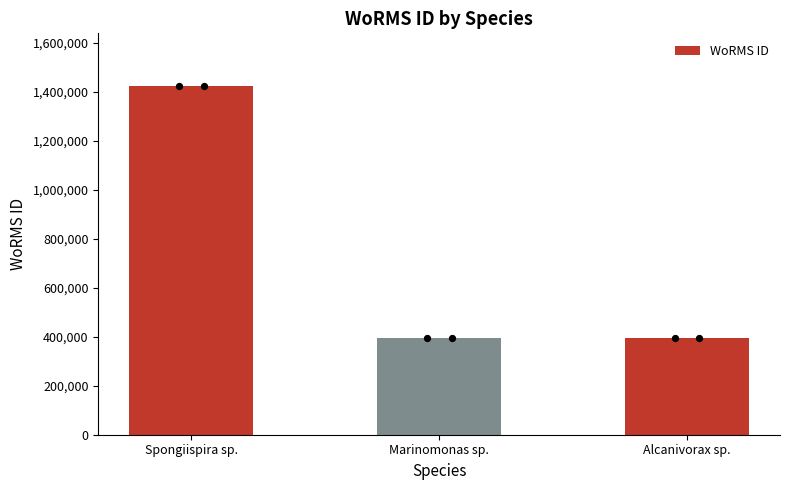

Which has a higher value, Spongiispira sp. or Alcanivorax sp.?

Spongiispira sp.